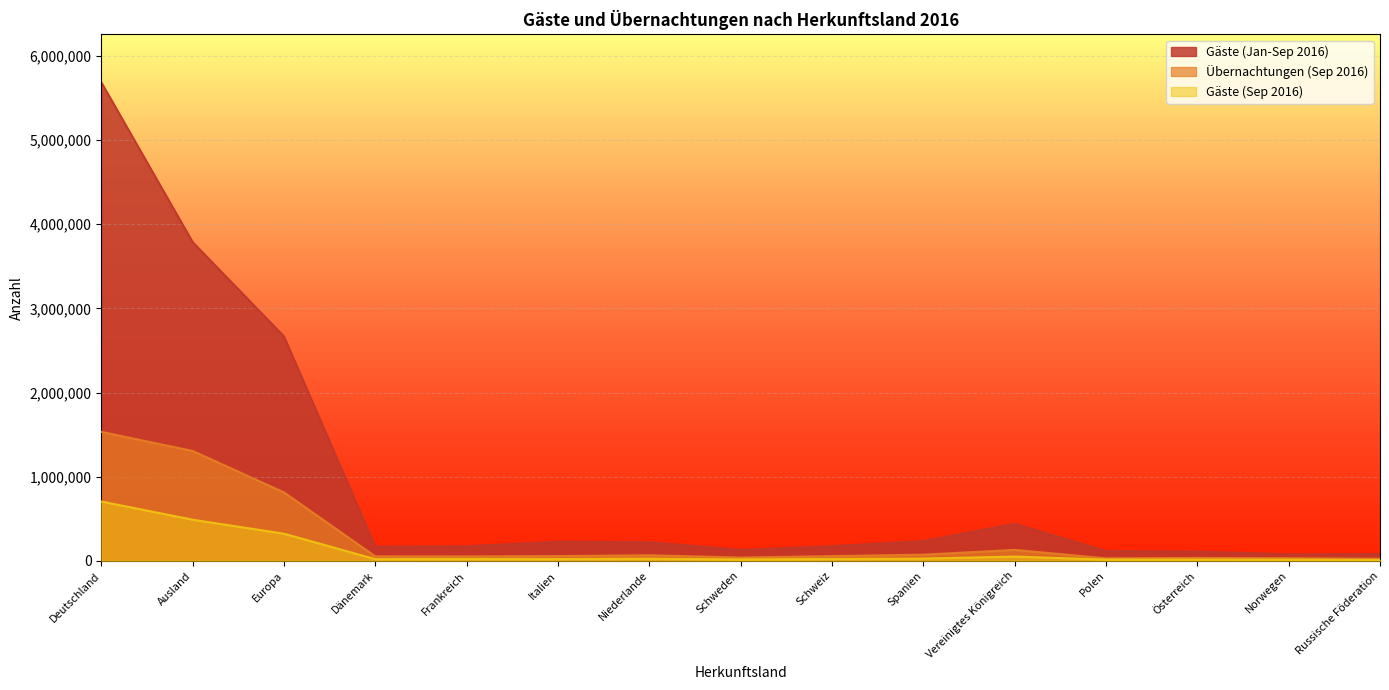

True or false: Gäste (Sep 2016) and Gäste (Jan-Sep 2016) intersect in this chart.

False